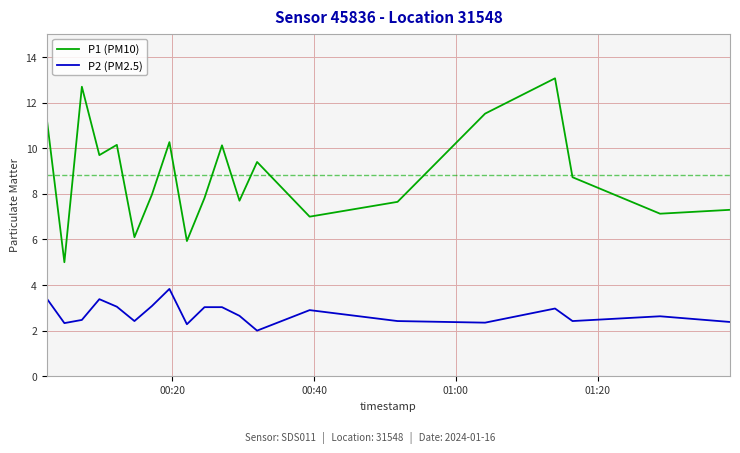

True or false: P1 (PM10) and P2 (PM2.5) cross at least once.

False